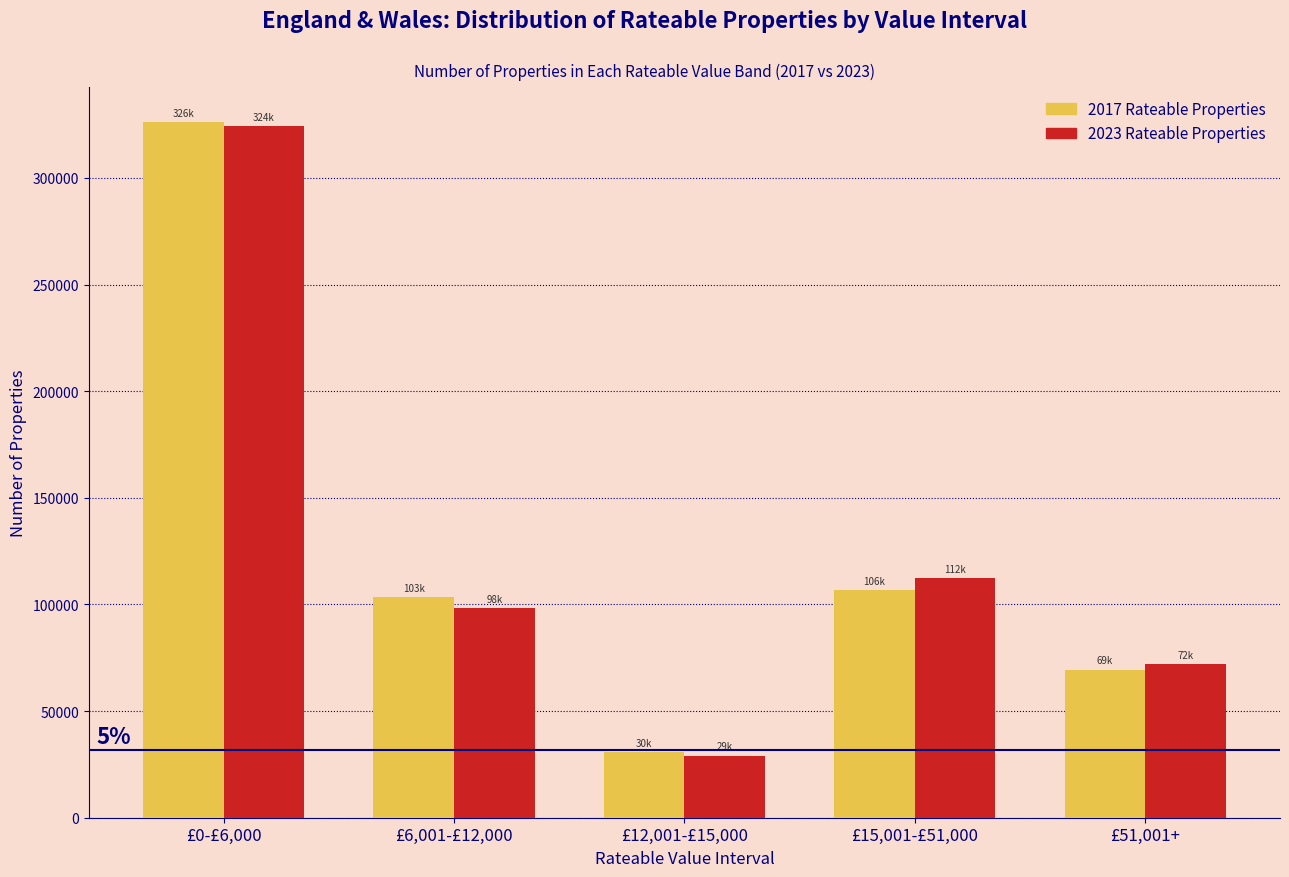

Reading right to left, transcribe all the data shown in this chart.

2017 Rateable Properties: 69440	106750	30640	103360	326310
2023 Rateable Properties: 72160	112430	29170	98410	324320